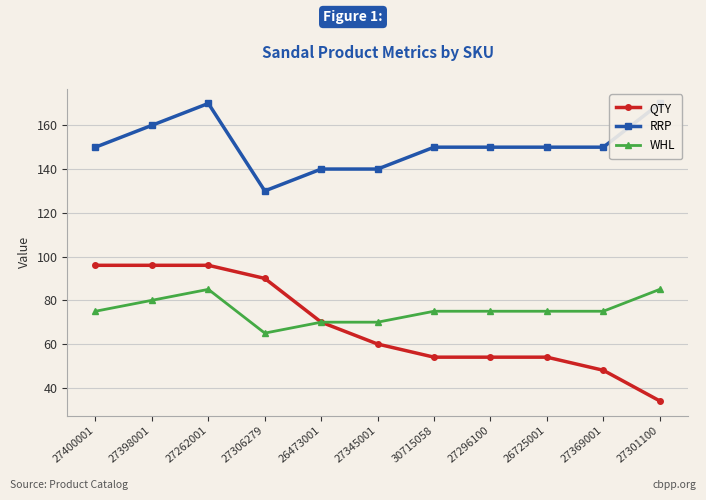

Does the chart display data point markers on the line(s)?

Yes